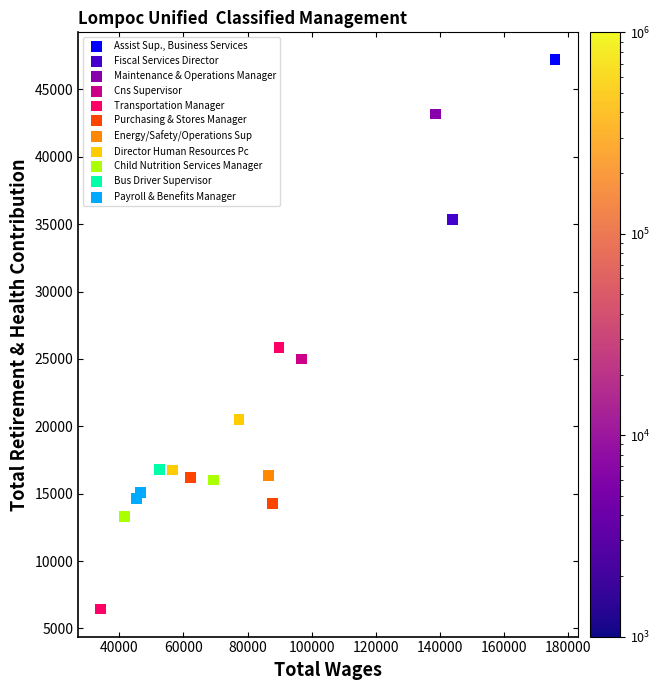

What are all the series names shown in the legend?

Assist Sup., Business Services, Fiscal Services Director, Maintenance & Operations Manager, Cns Supervisor, Transportation Manager, Purchasing & Stores Manager, Energy/Safety/Operations Sup, Director Human Resources Pc, Child Nutrition Services Manager, Bus Driver Supervisor, Payroll & Benefits Manager